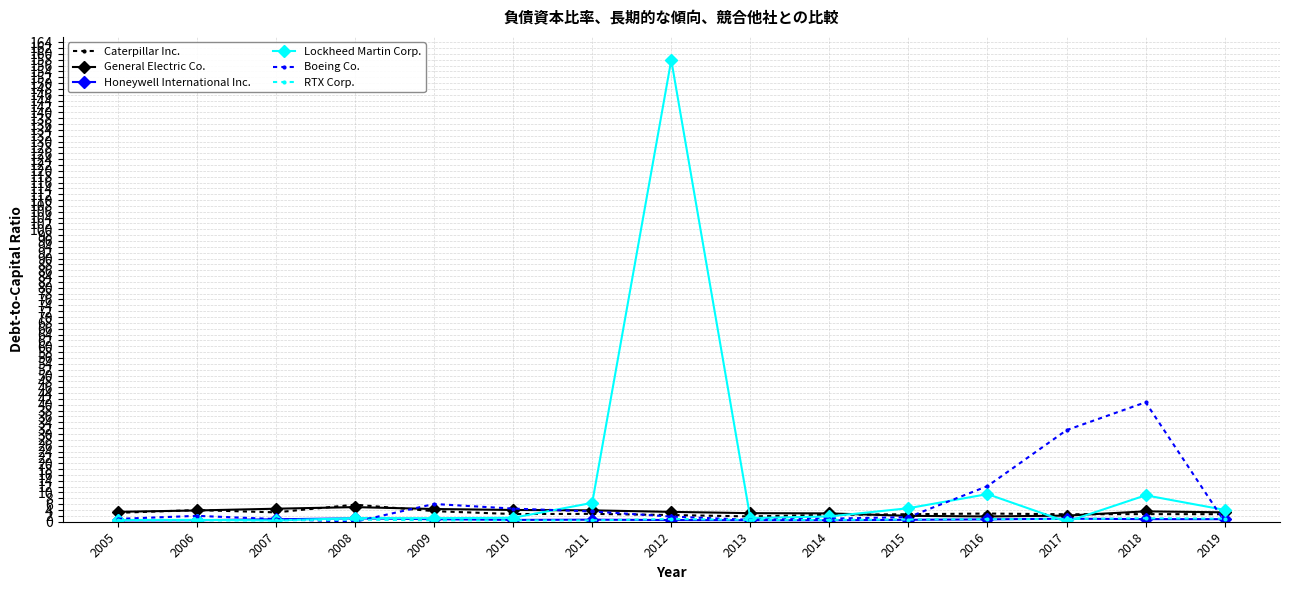

Count the number of categories in the chart.

15